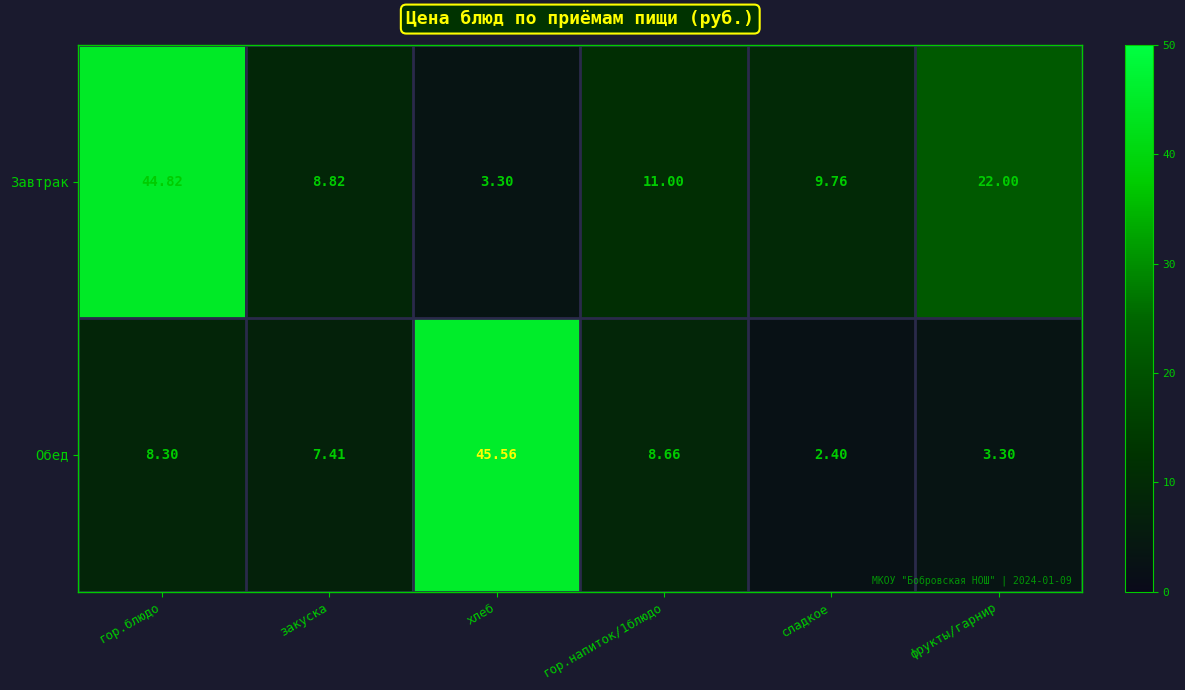

Count the number of data series in this chart.

2